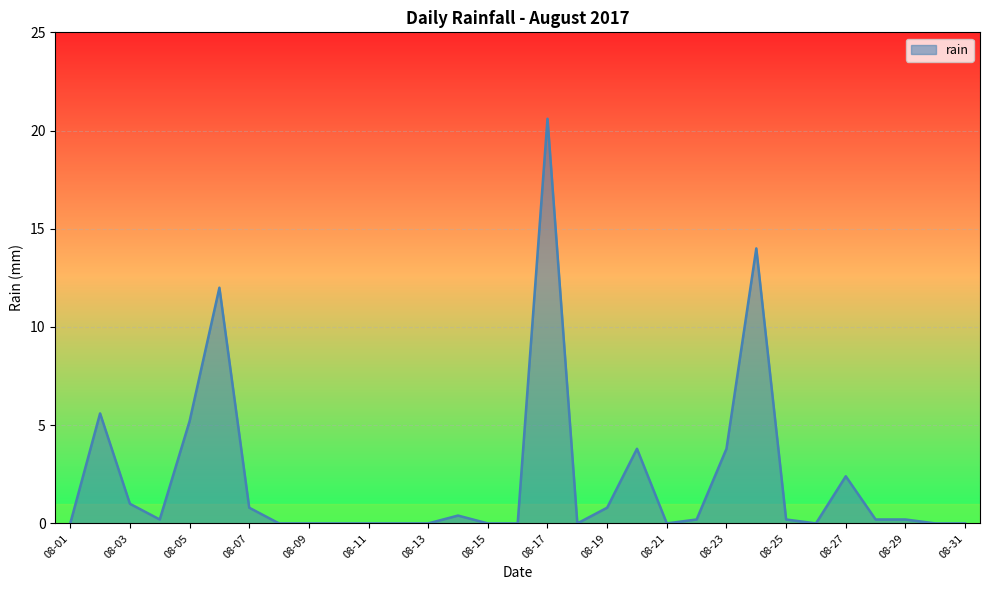

What is the greatest value displayed?

20.6